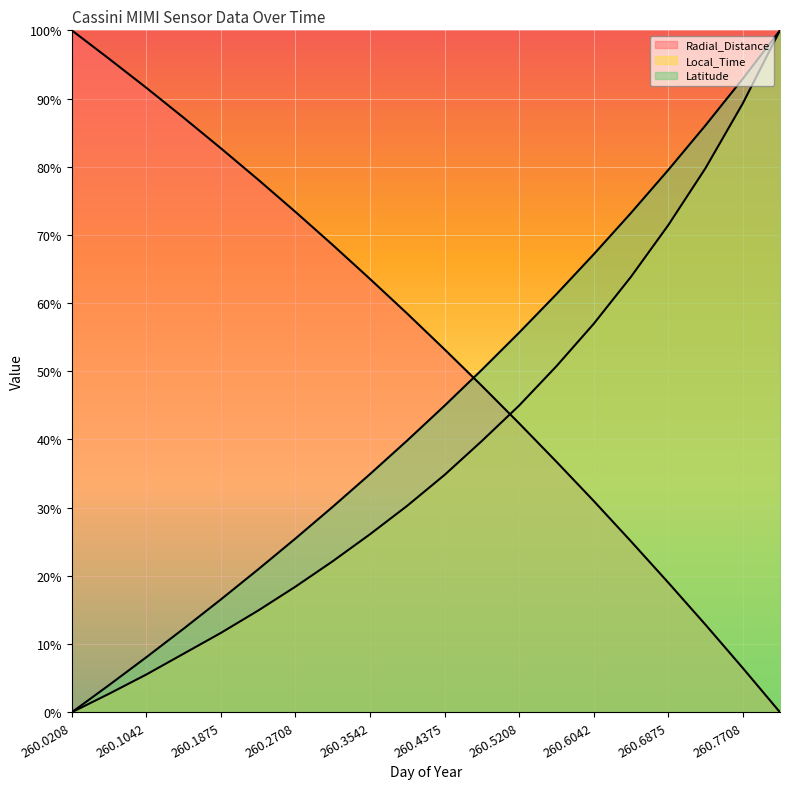

True or false: Latitude and Local_Time intersect in this chart.

False